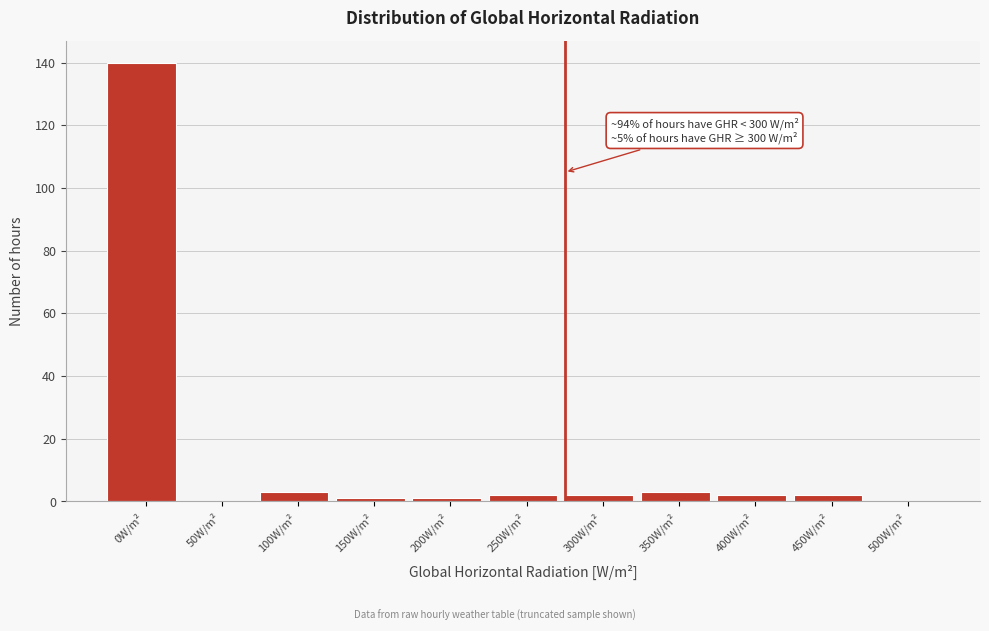

Reading left to right, transcribe all the data shown in this chart.

0W/m²=140	50W/m²=0	100W/m²=3	150W/m²=1	200W/m²=1	250W/m²=2	300W/m²=2	350W/m²=3	400W/m²=2	450W/m²=2	500W/m²=0